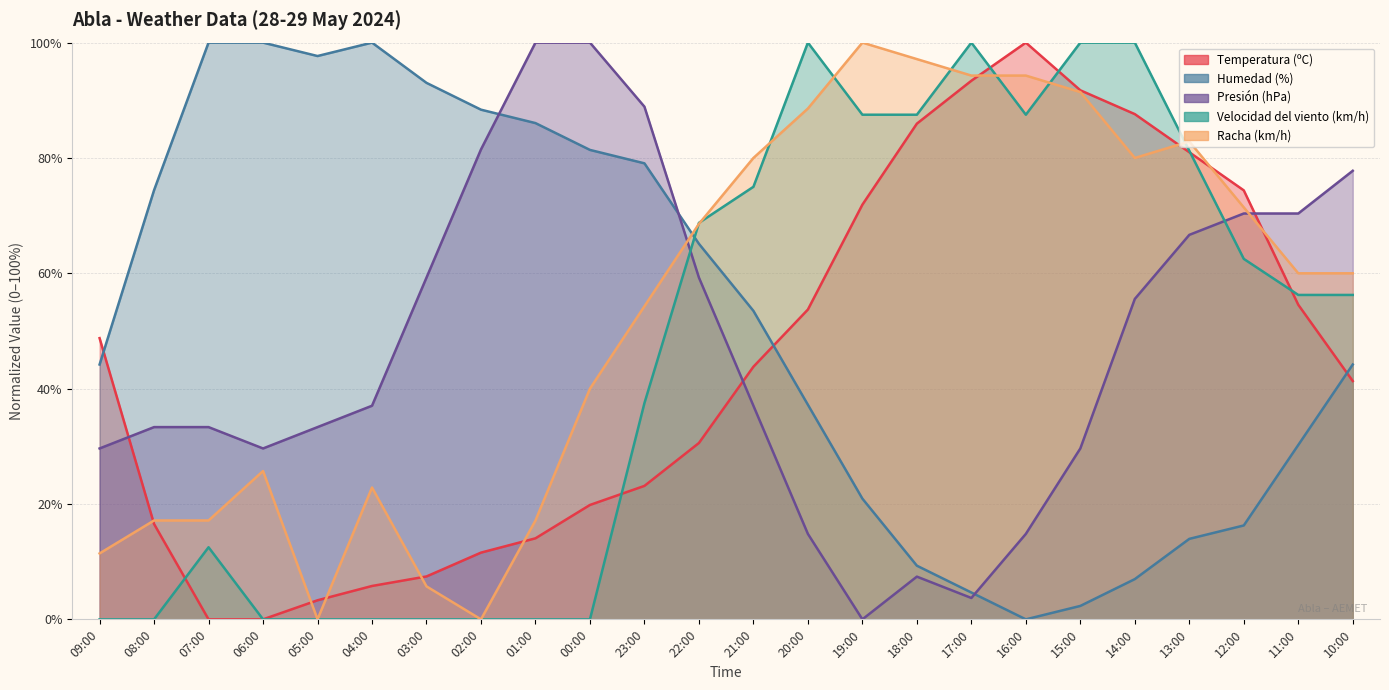

Which series has the largest total across all categories?

Racha (km/h)